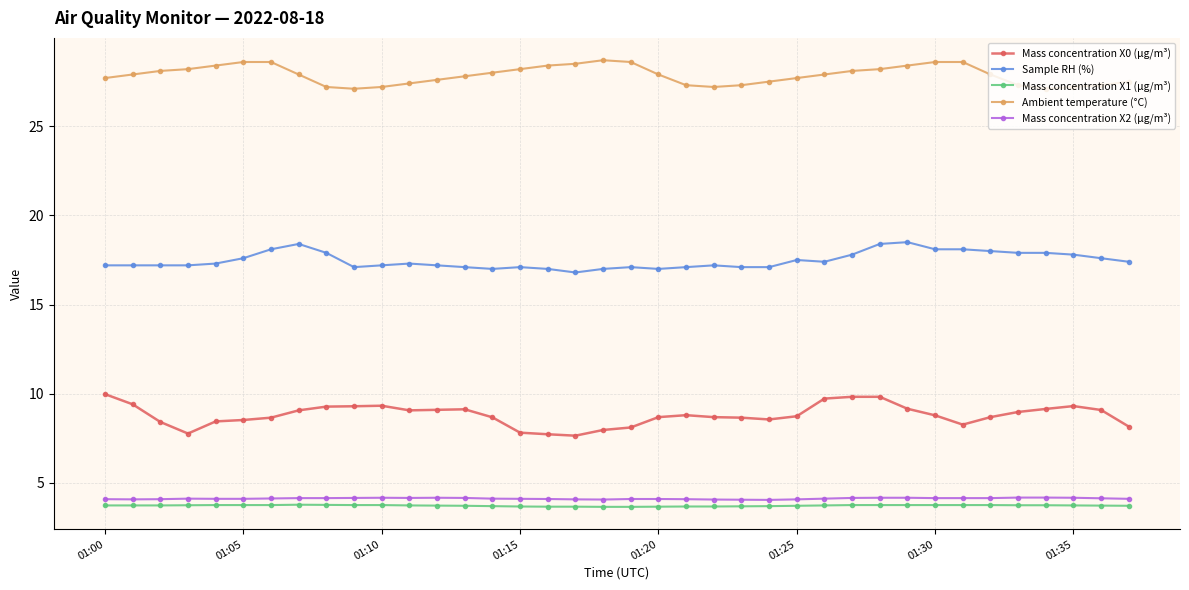

Which series has the largest range (max minus min)?

Mass concentration X0 (μg/m³)